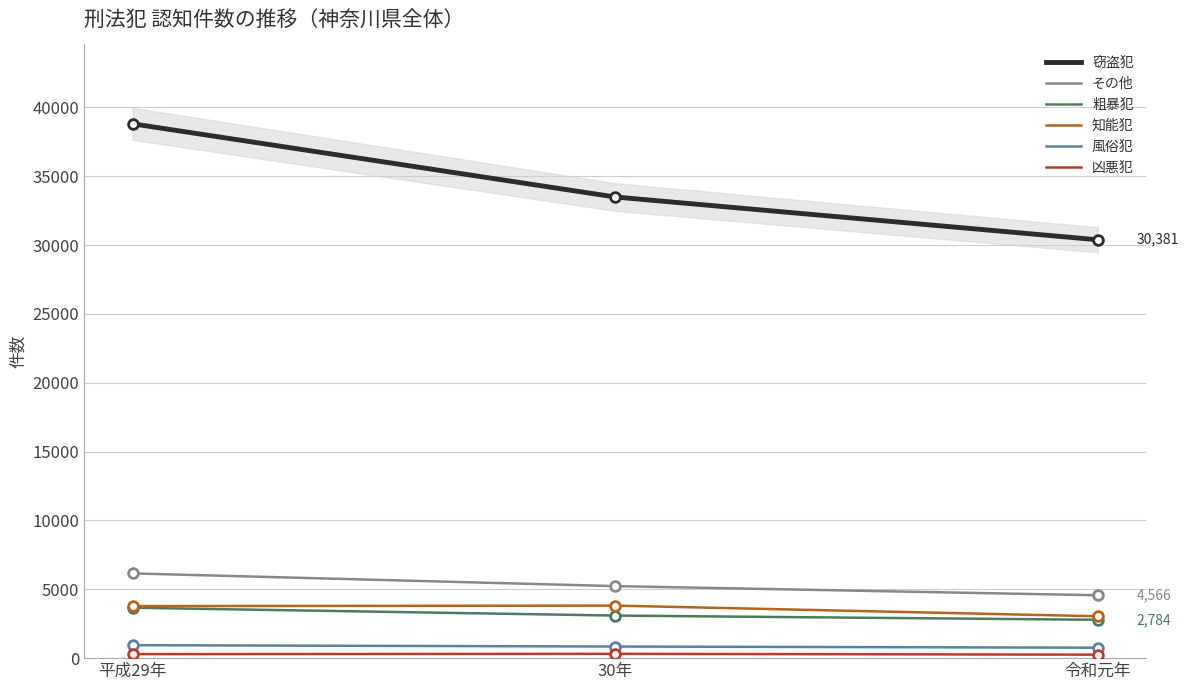

List the series in order of their peak value, lowest first.

凶悪犯, 風俗犯, 粗暴犯, 知能犯, その他, 窃盗犯